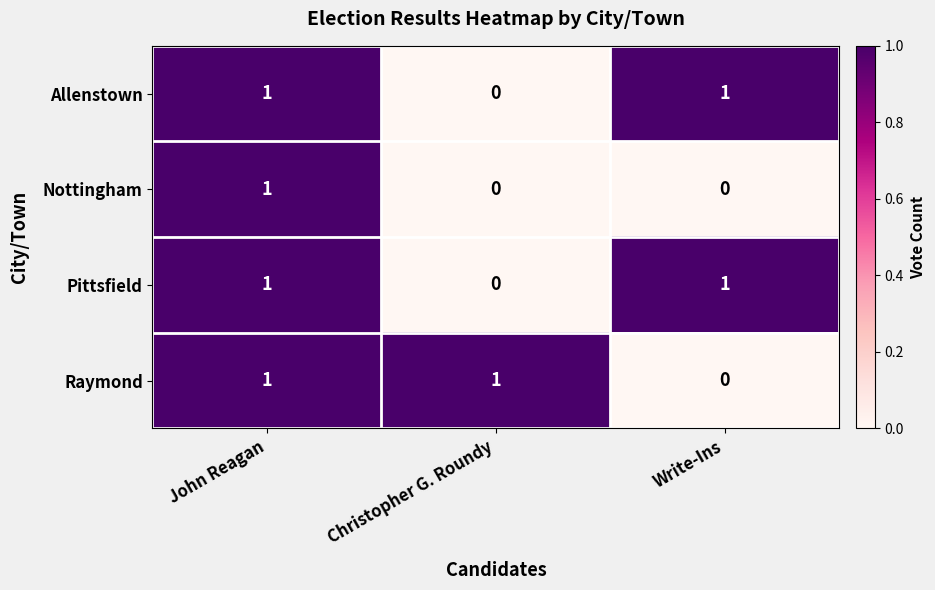

What is the difference between the highest and lowest values at Christopher G. Roundy?

1